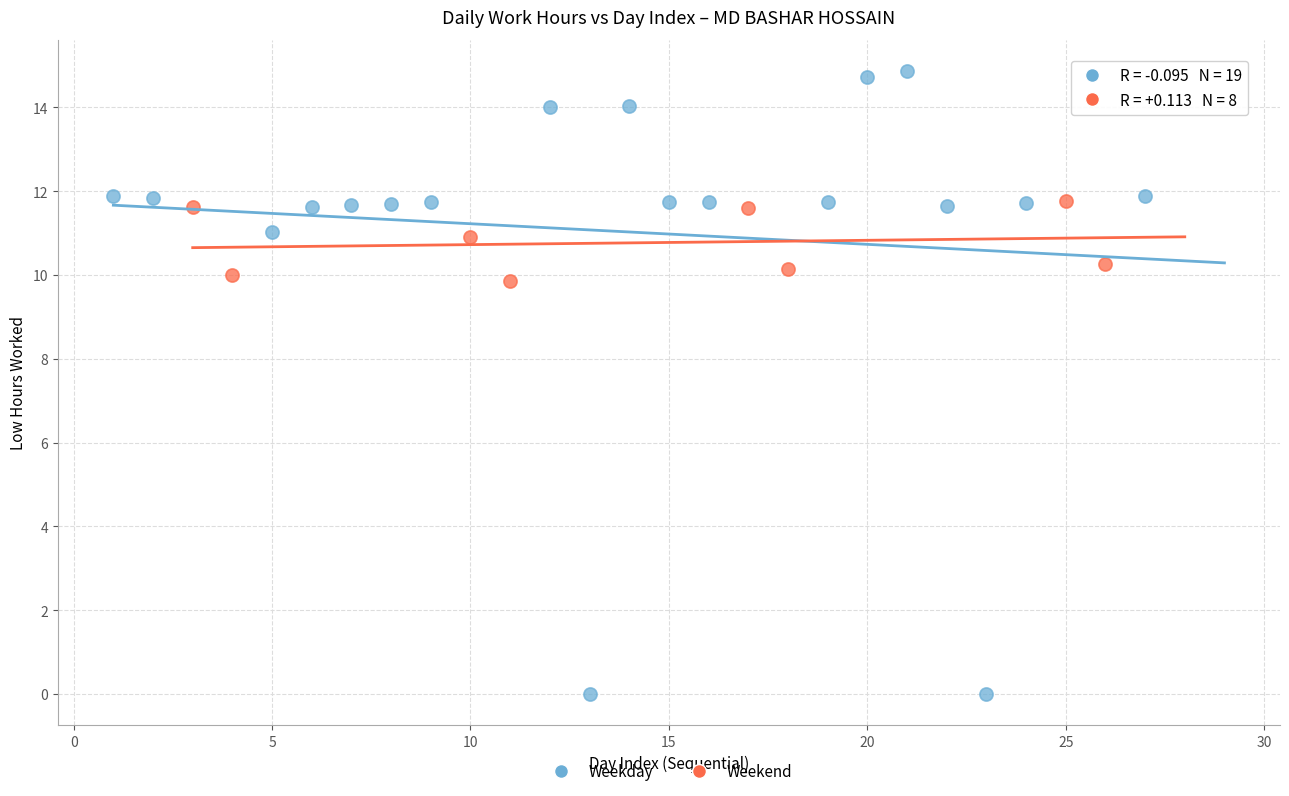

What are all the series names shown in the legend?

Weekday, Weekend